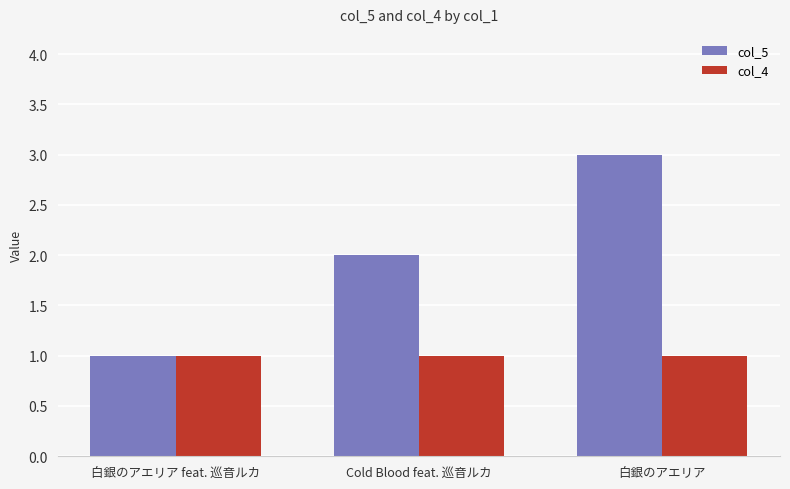

Is it true that col_5 equals 4 at 白銀のアエリア?

False